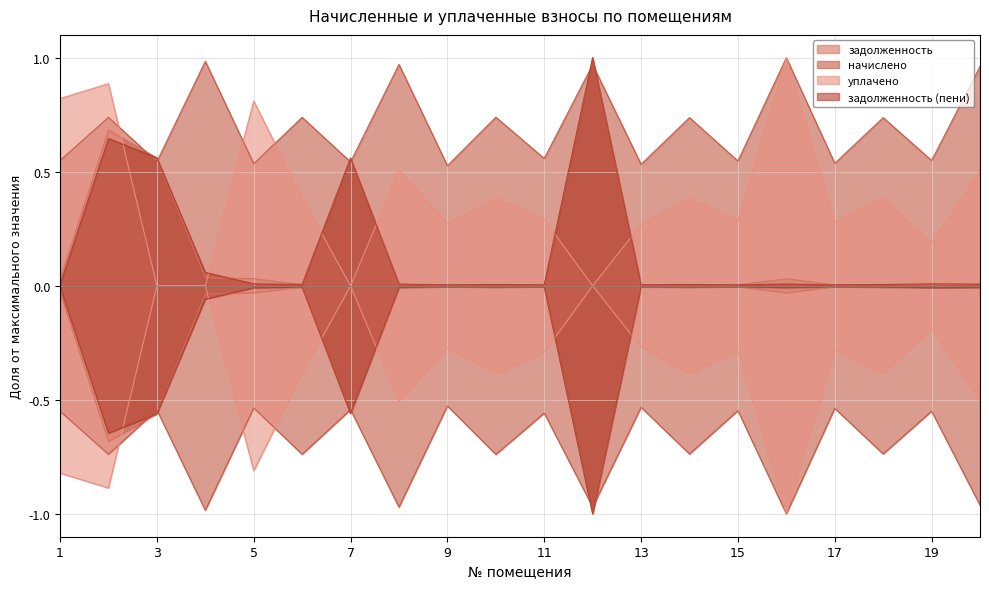

True or false: задолженность (пени) and задолженность cross at least once.

True